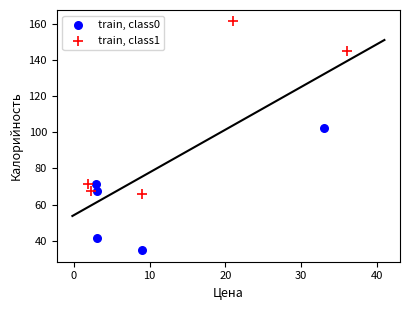

Which series reaches the minimum Y coordinate?

train, class0